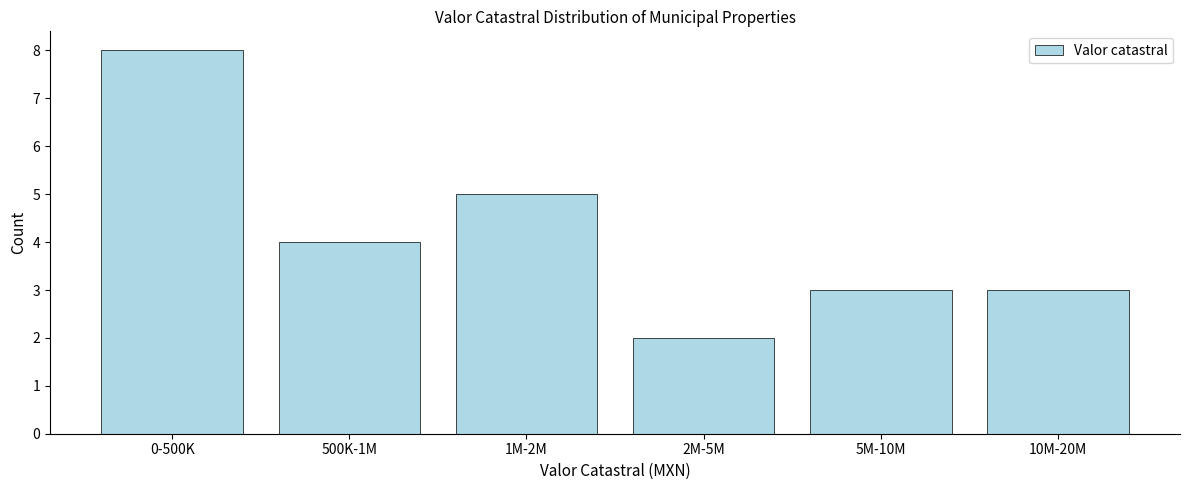

Reading left to right, what are all the values shown in this chart?

8	4	5	2	3	3